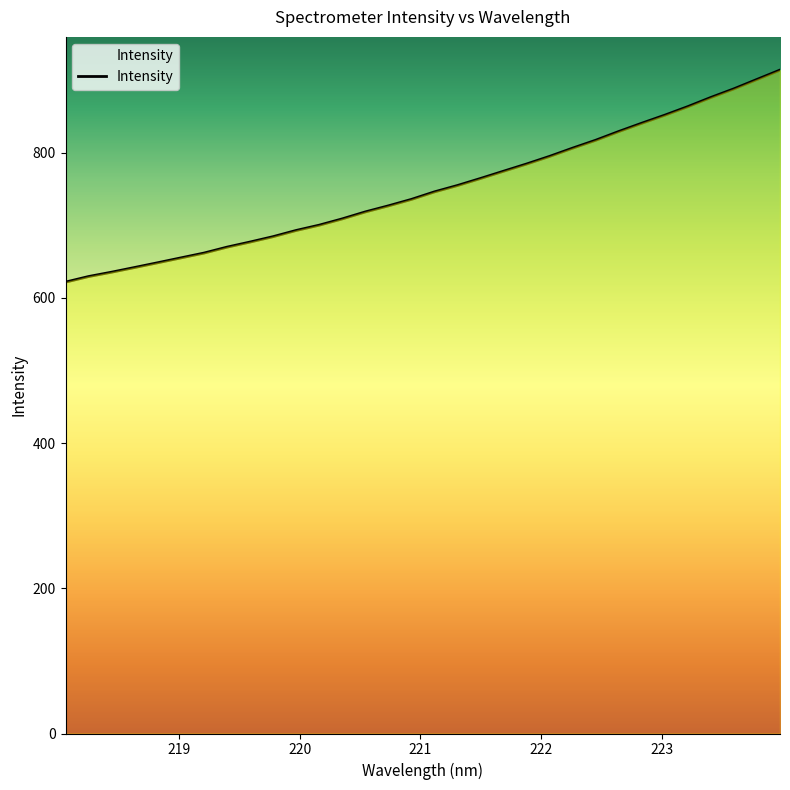

What is the minimum value shown in the chart?

621.8